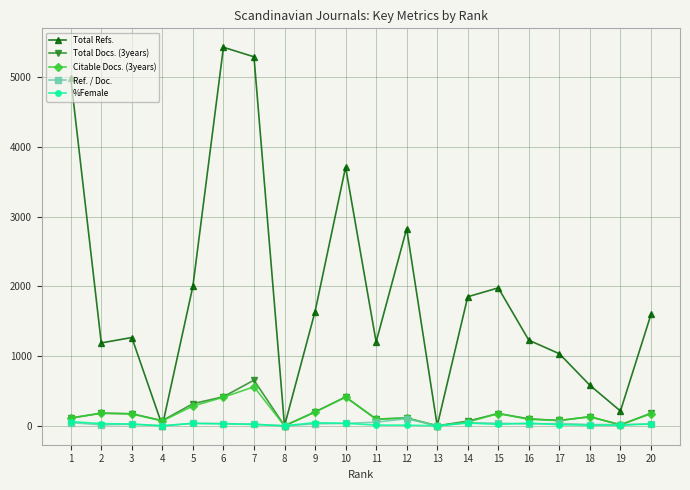

What is the spread (max minus min) of values at 9?

1610.7